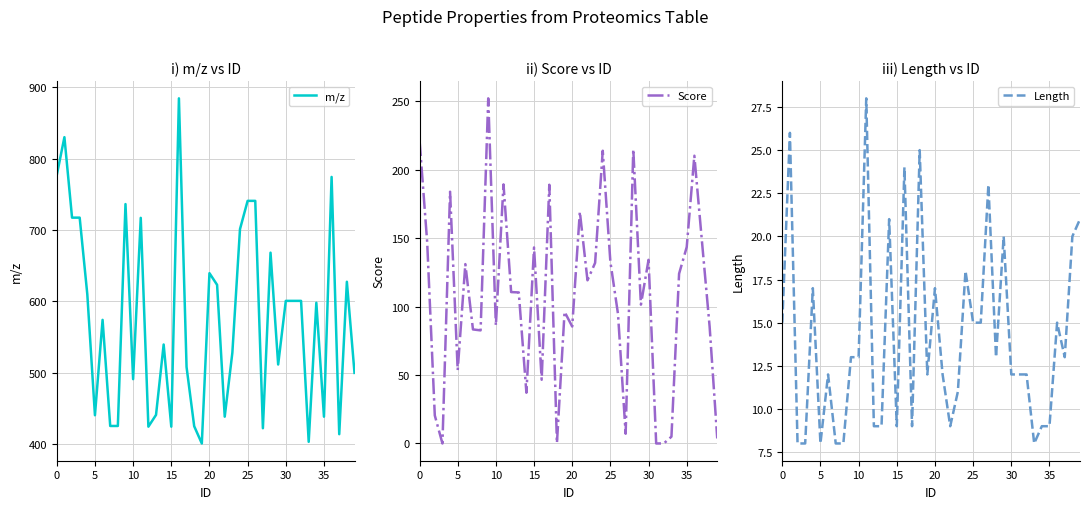

Is the value of Score at 32 greater than the value of m/z at 24?

No